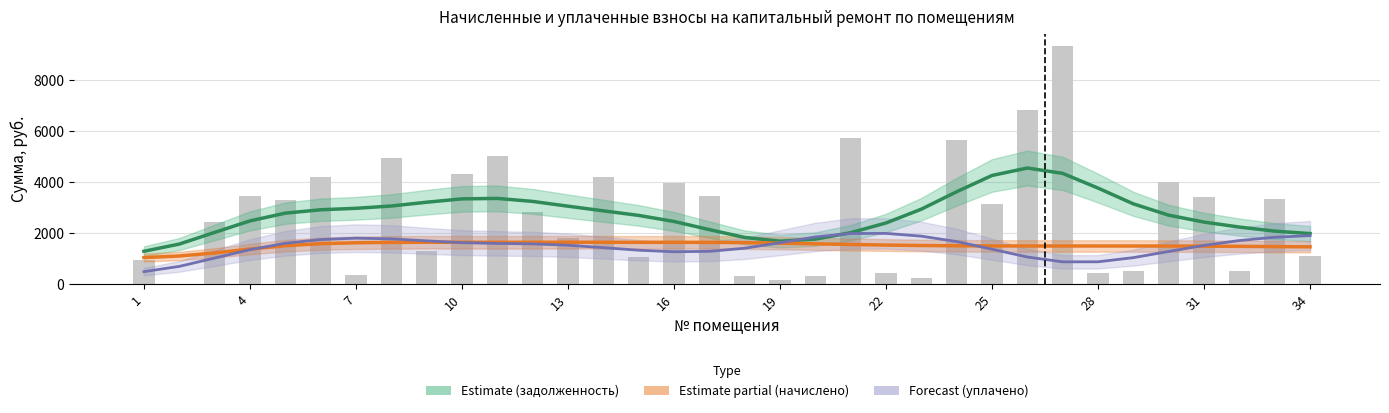

True or false: Forecast (уплачено) has a value of 2467.3 at 22.

False